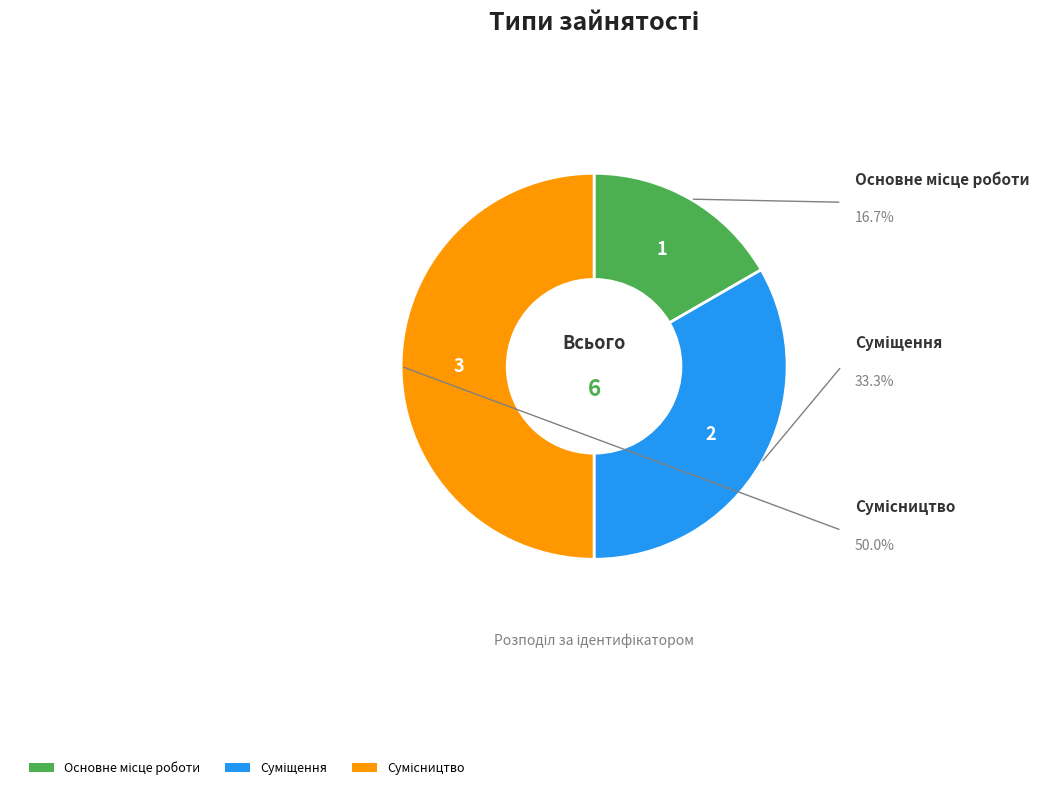

How many slices are in this pie chart?

3